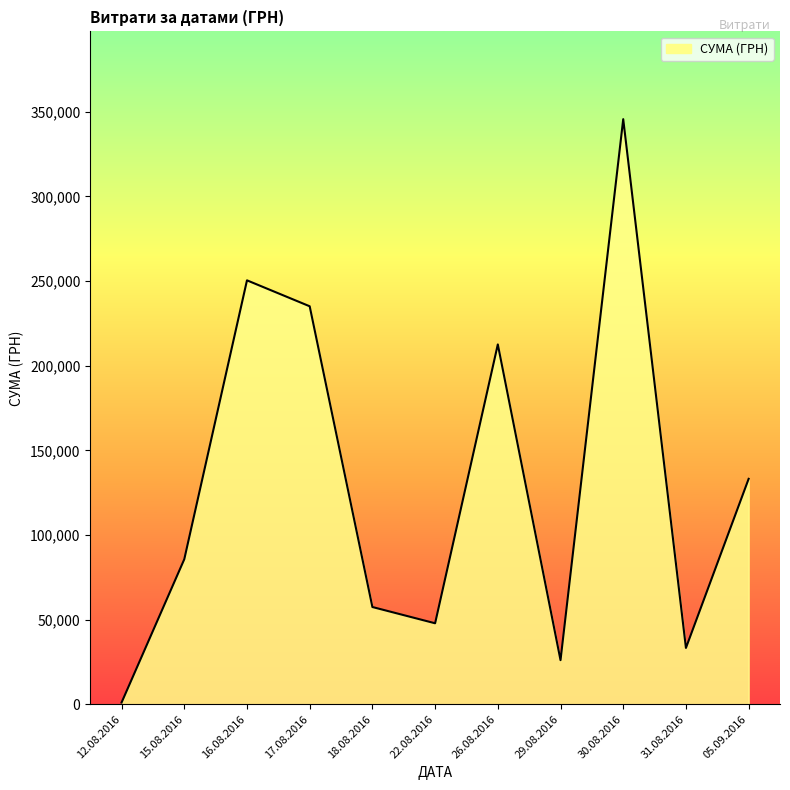

What is the difference between the maximum and minimum values?

344689.0